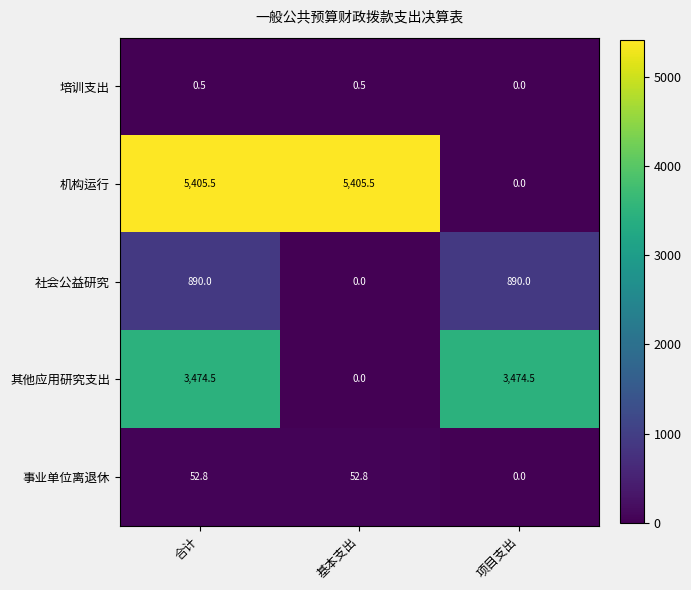

What is the total value across all series at 项目支出?

4364.5